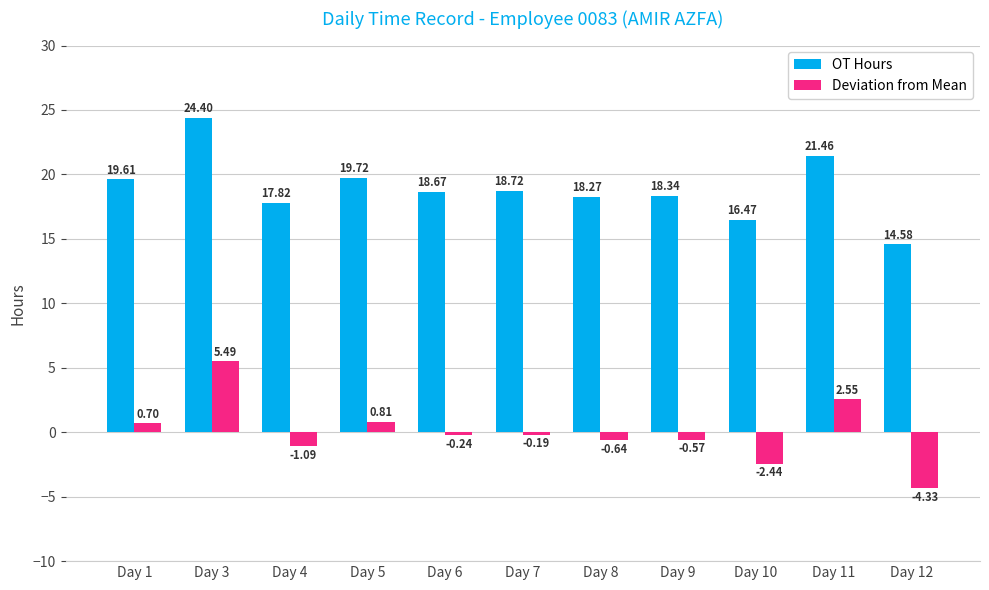

How many data points in OT Hours are less than 18?

3